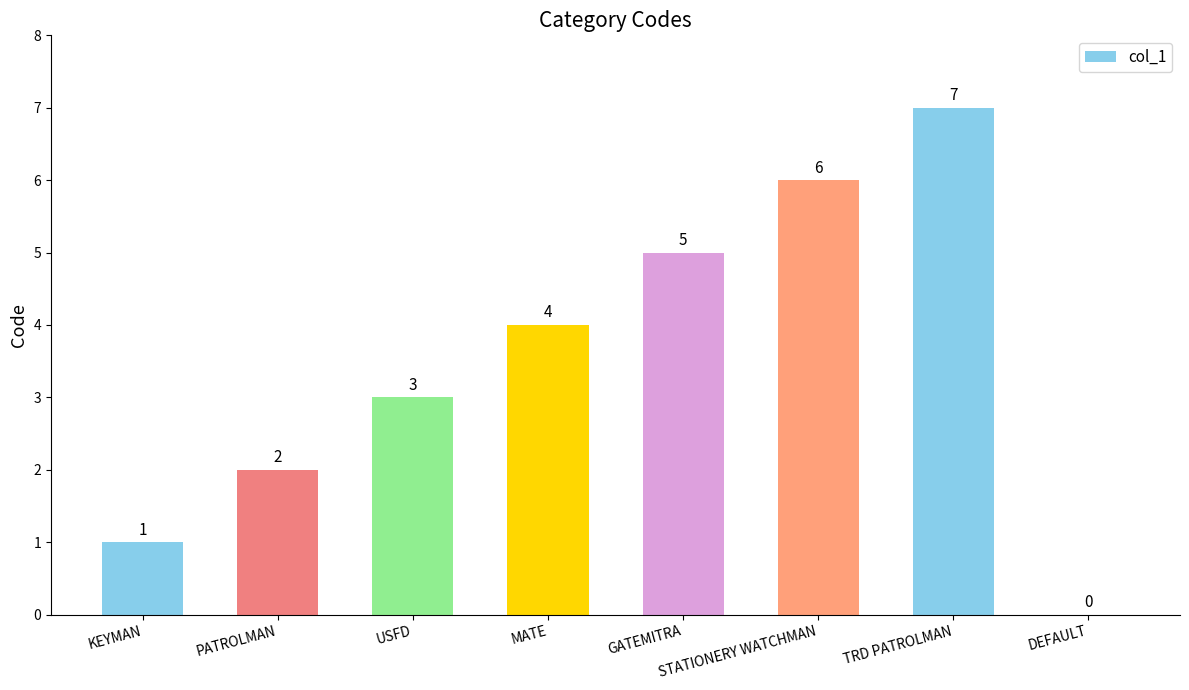

Are the bars horizontal?

No